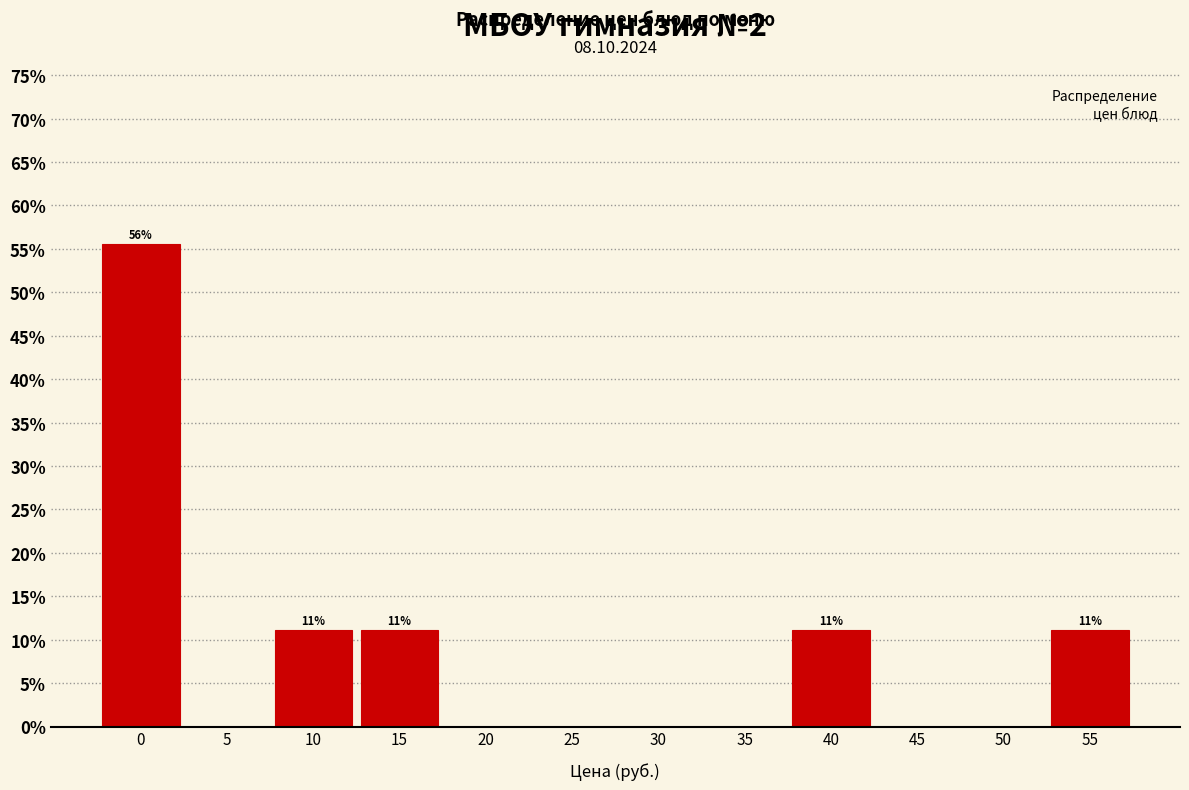

Reading left to right, transcribe all the data shown in this chart.

0=55.6	5=0.0	10=11.1	15=11.1	20=0.0	25=0.0	30=0.0	35=0.0	40=11.1	45=0.0	50=0.0	55=11.1